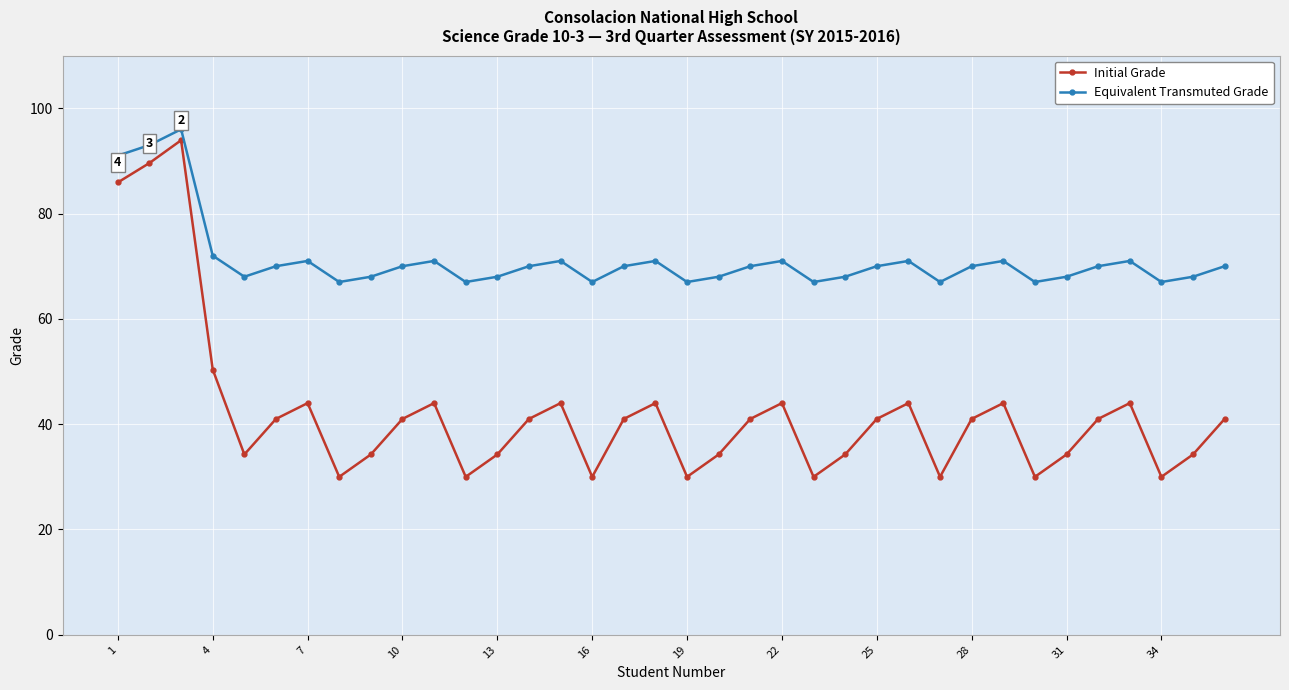

True or false: Initial Grade has more than 0 interior local peaks.

True